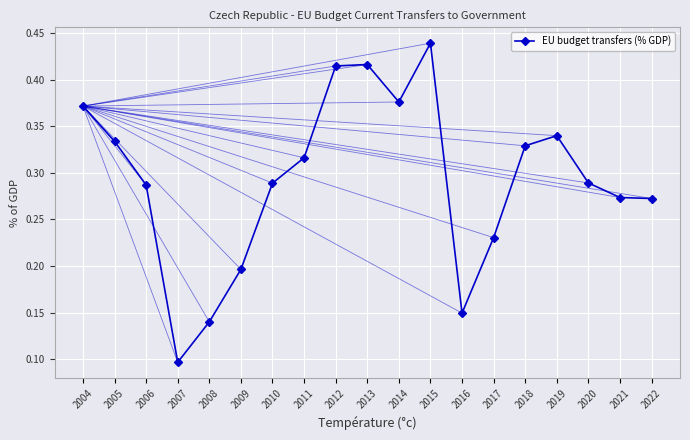

Is it true that the value at 2009 is 0.2?

True